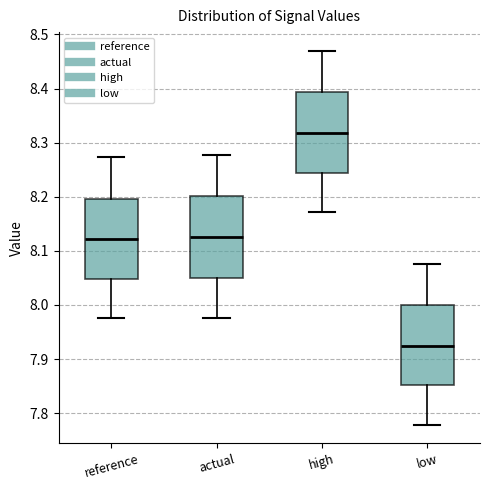

Where is the lower edge of the box for high on the y-axis? The values are not printed on the chart, so give them approximately, as read against the axis.

8.24